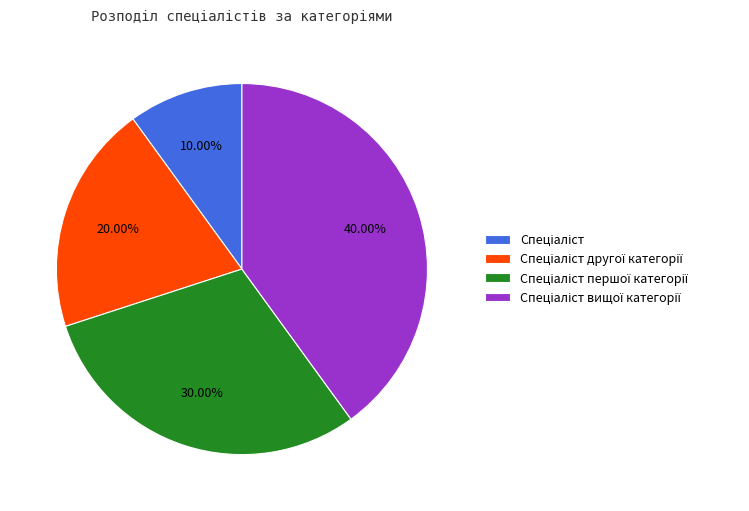

Is there any slice that represents more than half of the pie?

No